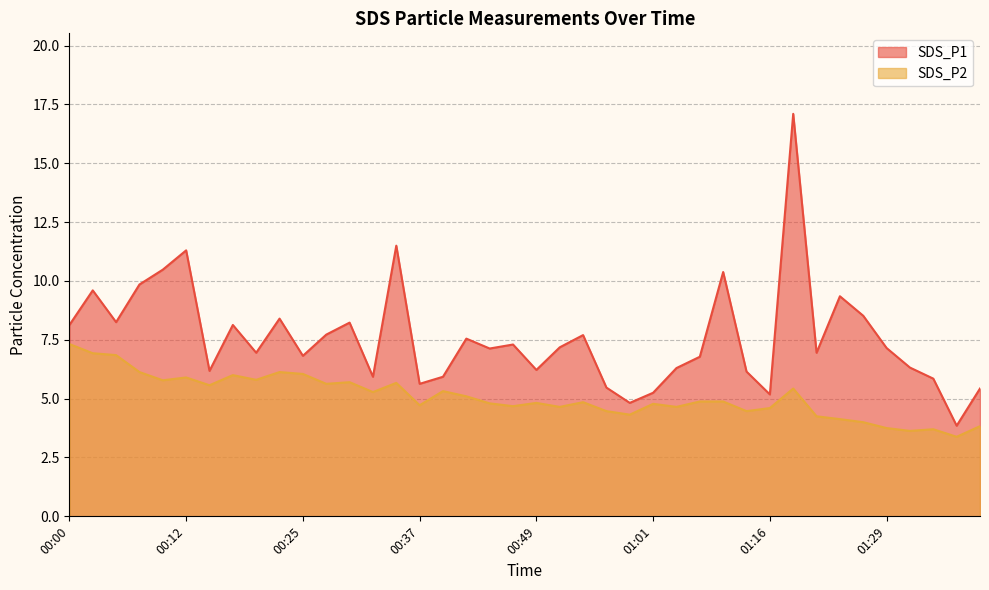

Rank the series by their maximum value, from lowest to highest.

SDS_P2, SDS_P1